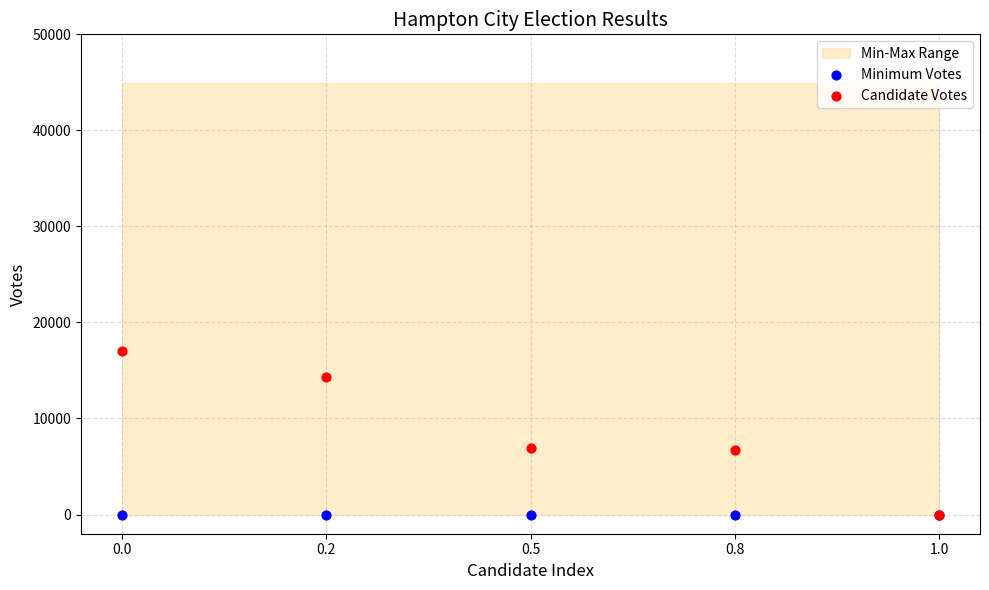

Which series reaches the maximum Y coordinate?

Candidate Votes